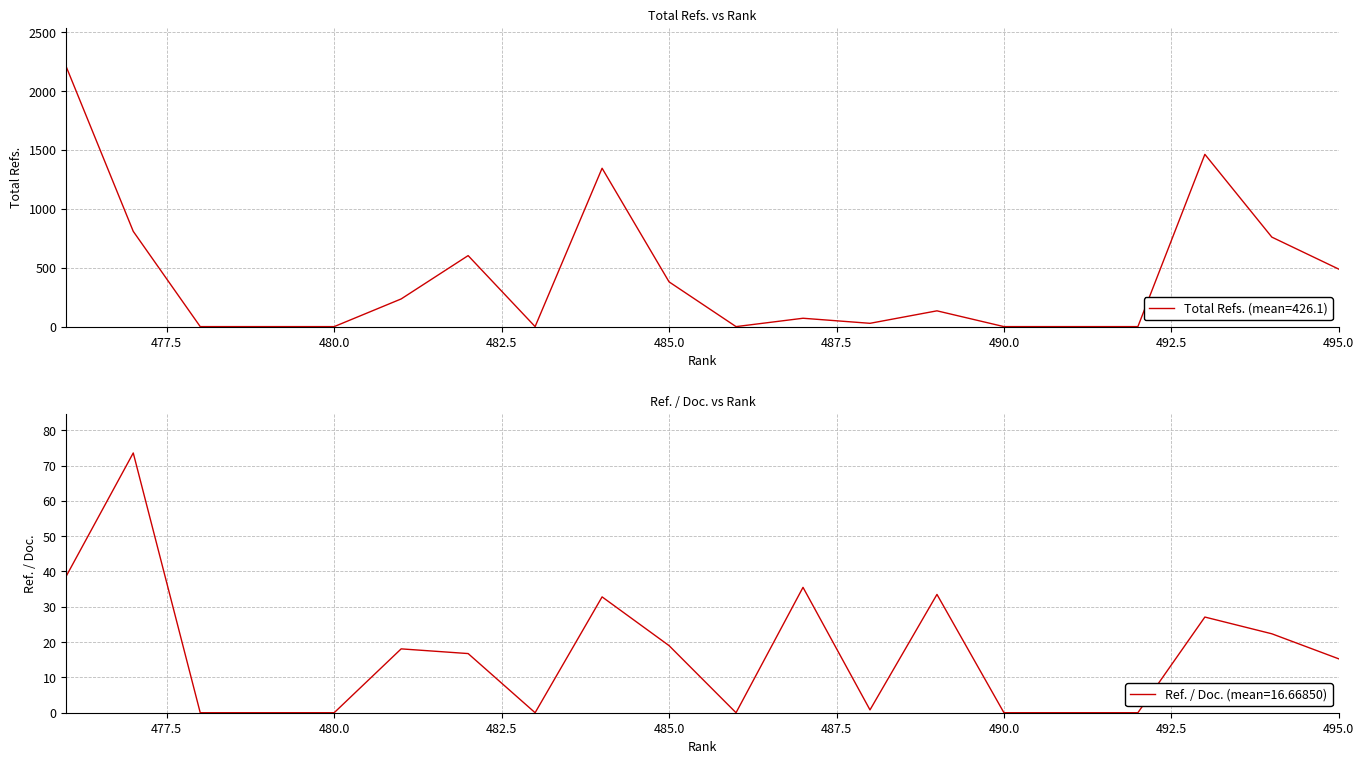

True or false: Ref. / Doc. has more than 1 points higher than both neighbors.

True